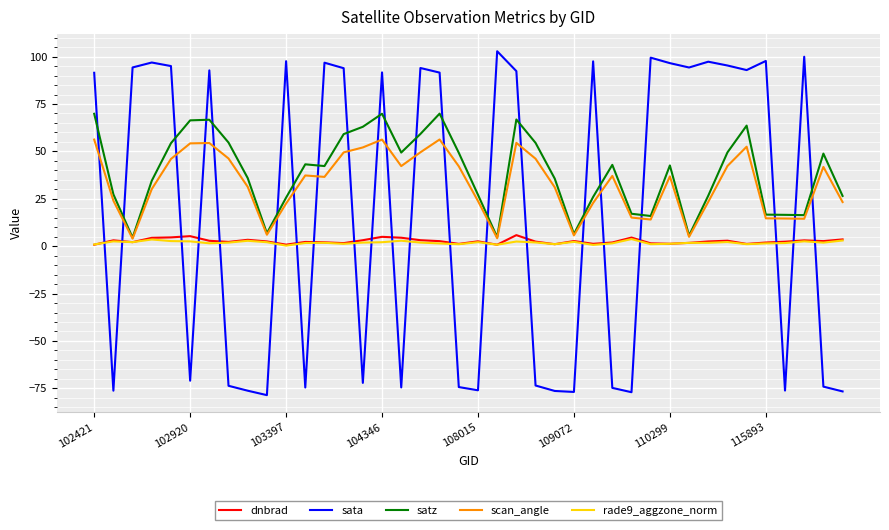

Rank the series by their maximum value, from lowest to highest.

rade9_aggzone_norm, dnbrad, scan_angle, satz, sata